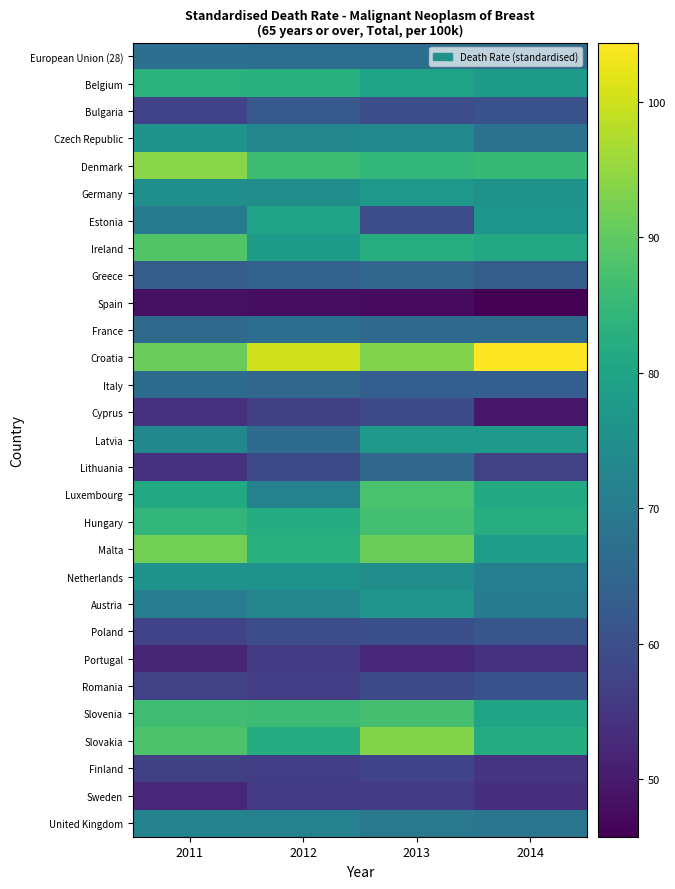

Which series changed the most between 2012 and 2013?

Estonia